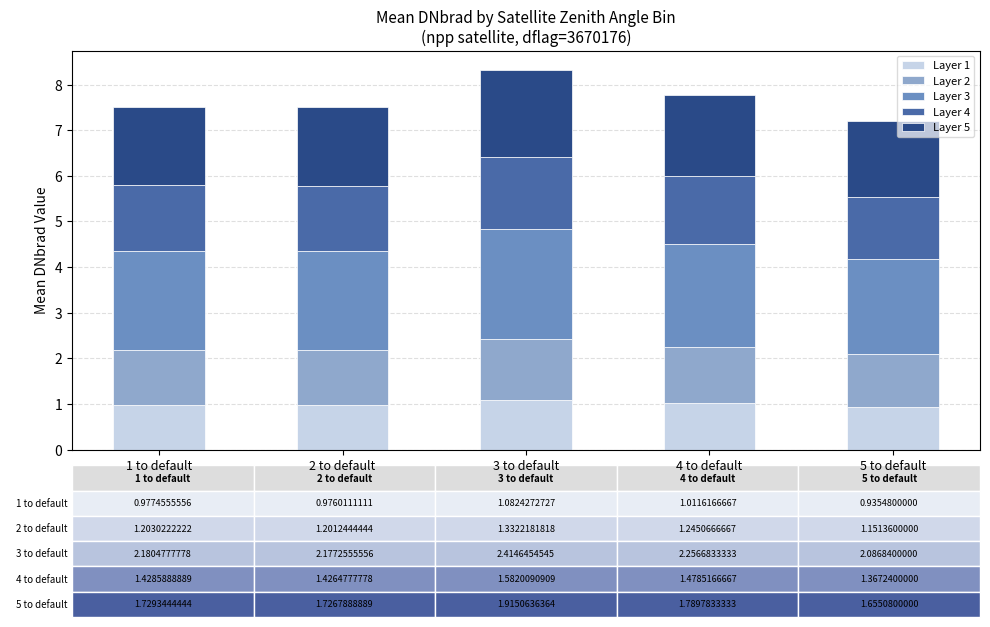

What is the value of the Layer 1 bar at the 3rd from the left?

1.1